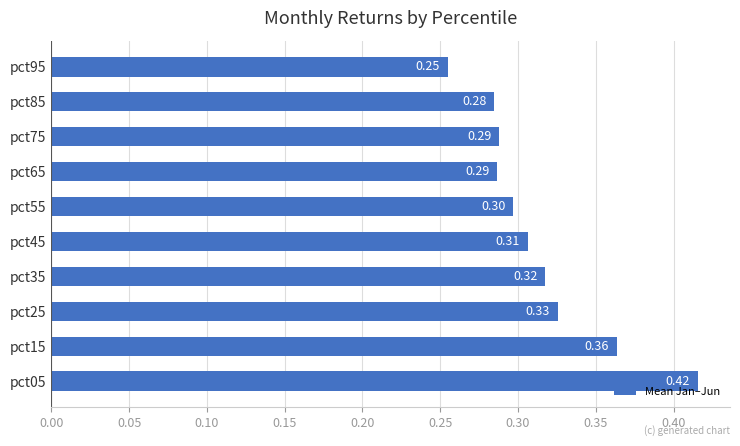

What is the average value?

0.3